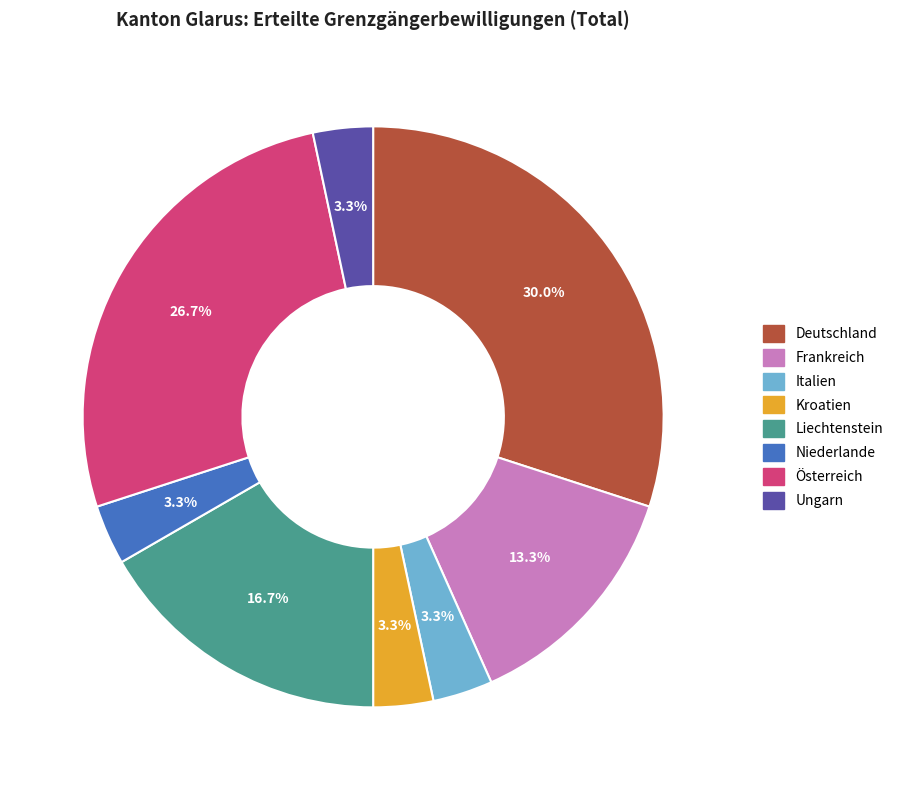

How much of the chart is everything except Italien?

96.7%